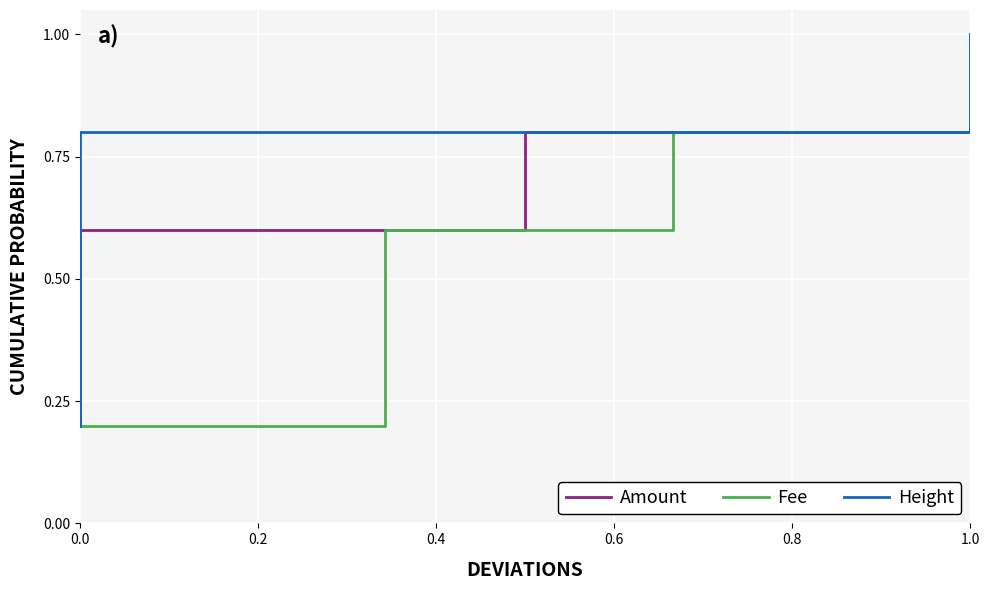

What is the value of the Amount point at the 2nd from the left?

0.4